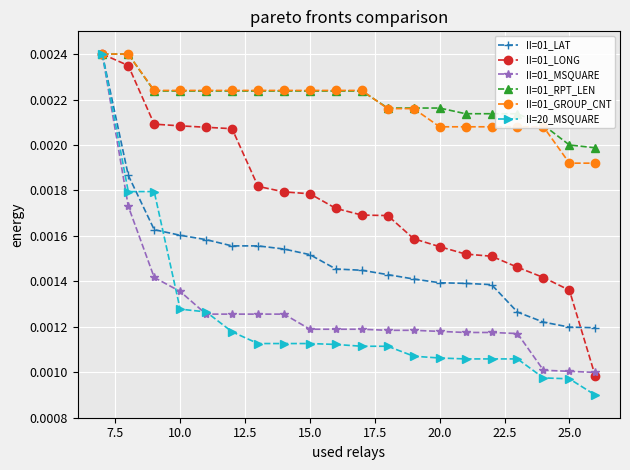

At how many categories does at least one series exceed 0?

20